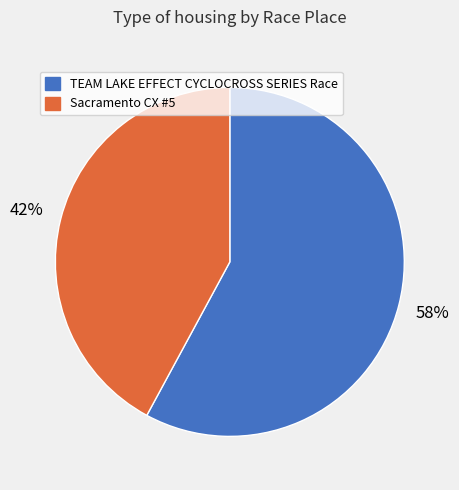

Is there a majority slice in this chart?

Yes